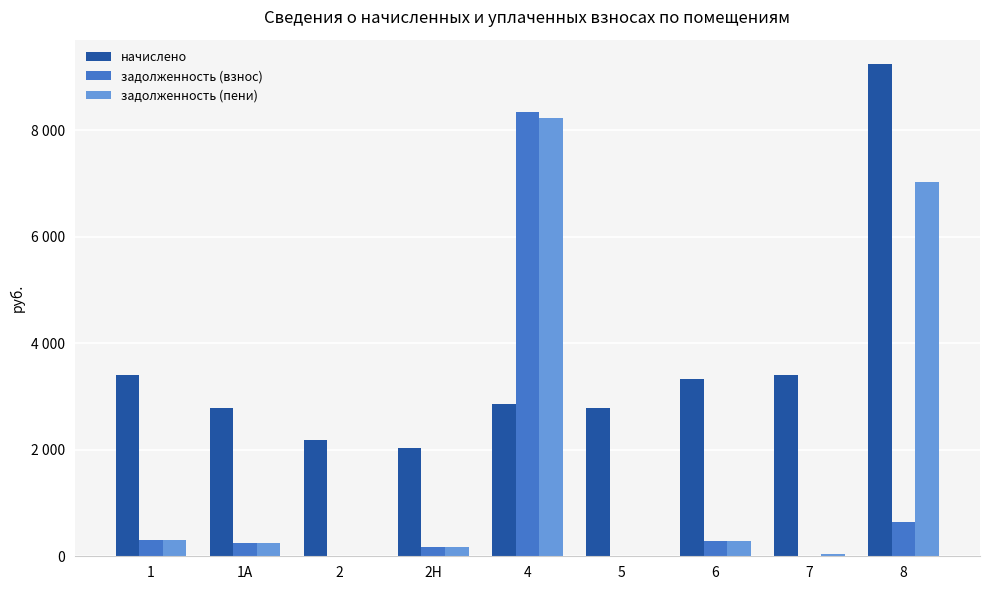

What are all the series names shown in the legend?

начислено, задолженность (взнос), задолженность (пени)